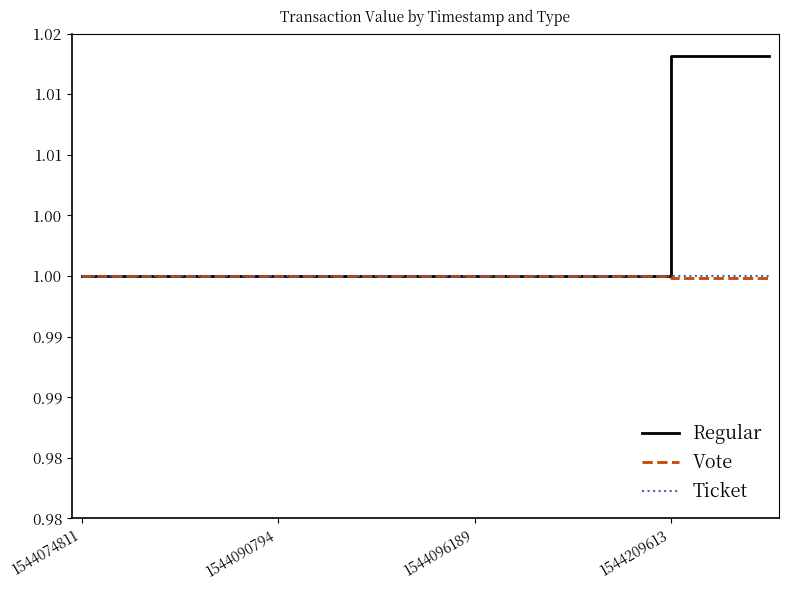

Is this an area chart (filled region under the line)?

No